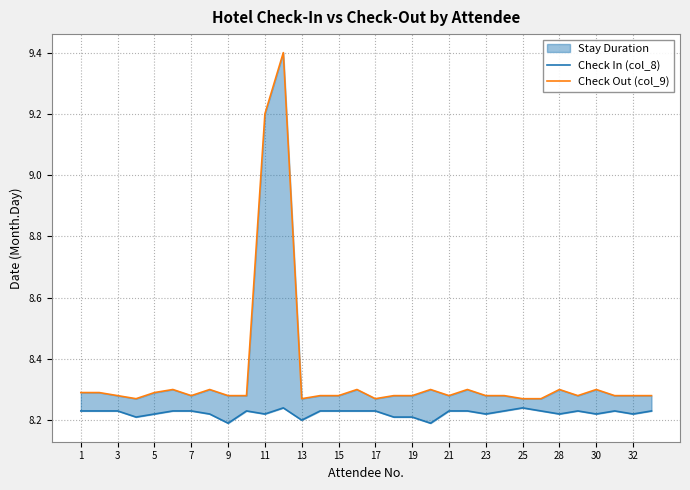

Count the Check In (col_8) values in the range 8 to 9.

32